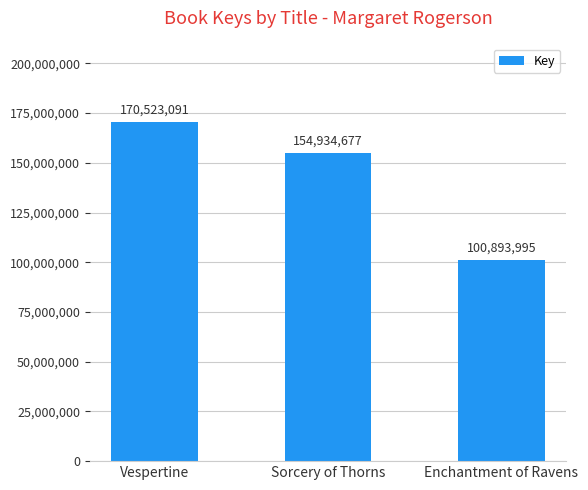

Read the value at Sorcery of Thorns, to the nearest 50.

154934700